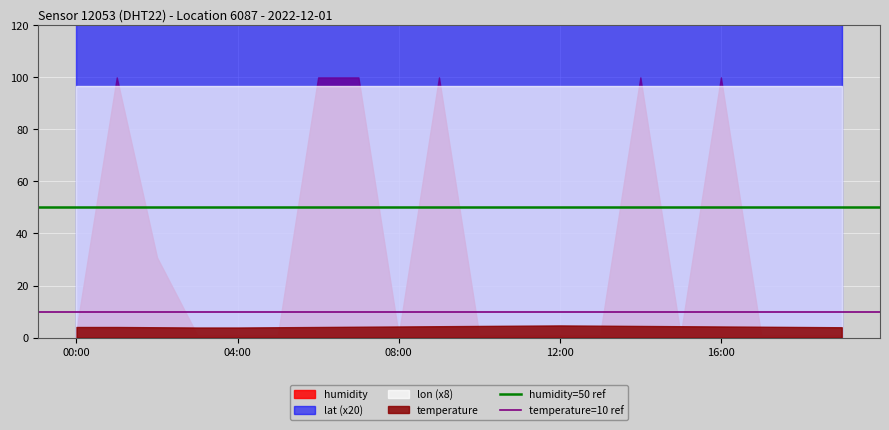

What is the value of the temperature=10 ref point at the 2nd from the left?

10